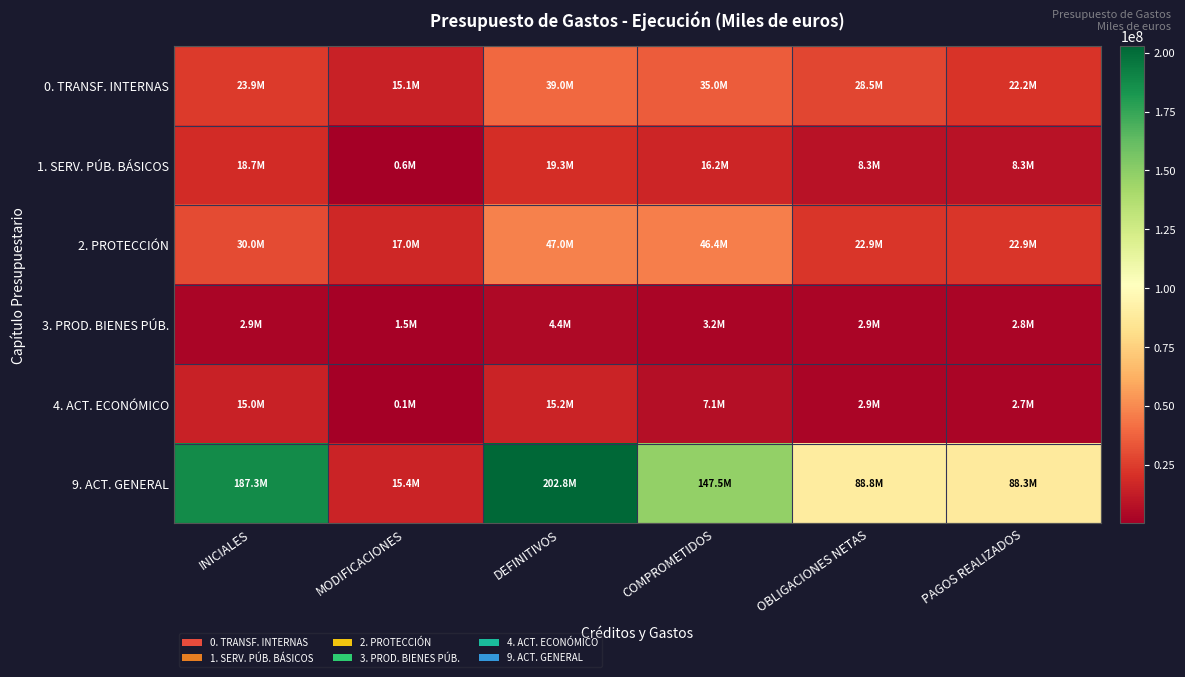

Reading left to right, transcribe all the data shown in this chart.

0. TRANSF. INTERNAS: INICIALES=23906023	MODIFICACIONES=15123911	DEFINITIVOS=39029935	COMPROMETIDOS=34962171	OBLIGACIONES NETAS=28513263	PAGOS REALIZADOS=22206515
1. SERV. PÚB. BÁSICOS: INICIALES=18702149	MODIFICACIONES=642091	DEFINITIVOS=19344238	COMPROMETIDOS=16182140	OBLIGACIONES NETAS=8334317	PAGOS REALIZADOS=8254320
2. PROTECCIÓN: INICIALES=30047262	MODIFICACIONES=16991826	DEFINITIVOS=47039091	COMPROMETIDOS=46389626	OBLIGACIONES NETAS=22935388	PAGOS REALIZADOS=22926713
3. PROD. BIENES PÚB.: INICIALES=2882857	MODIFICACIONES=1536416	DEFINITIVOS=4419266	COMPROMETIDOS=3224192	OBLIGACIONES NETAS=2894448	PAGOS REALIZADOS=2838848
4. ACT. ECONÓMICO: INICIALES=15049725	MODIFICACIONES=116062	DEFINITIVOS=15165775	COMPROMETIDOS=7050189	OBLIGACIONES NETAS=2871640	PAGOS REALIZADOS=2653970
9. ACT. GENERAL: INICIALES=187344622	MODIFICACIONES=15437412	DEFINITIVOS=202782038	COMPROMETIDOS=147520469	OBLIGACIONES NETAS=88797240	PAGOS REALIZADOS=88309357